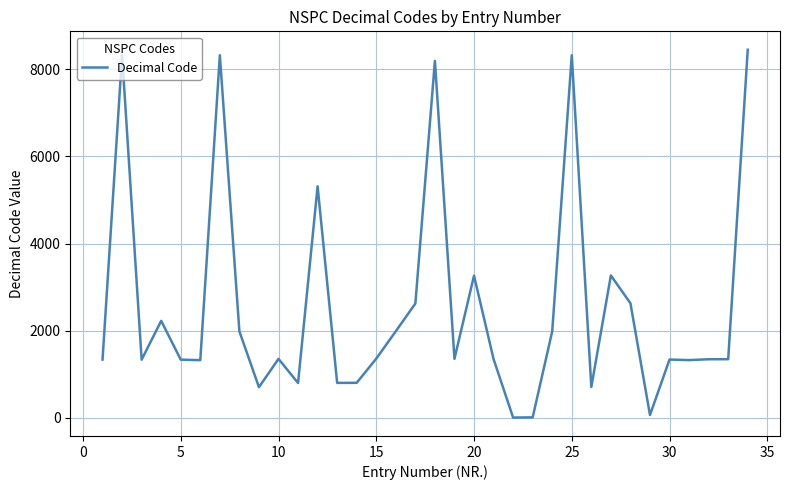

What is the difference between the second highest and minimum values?

8321